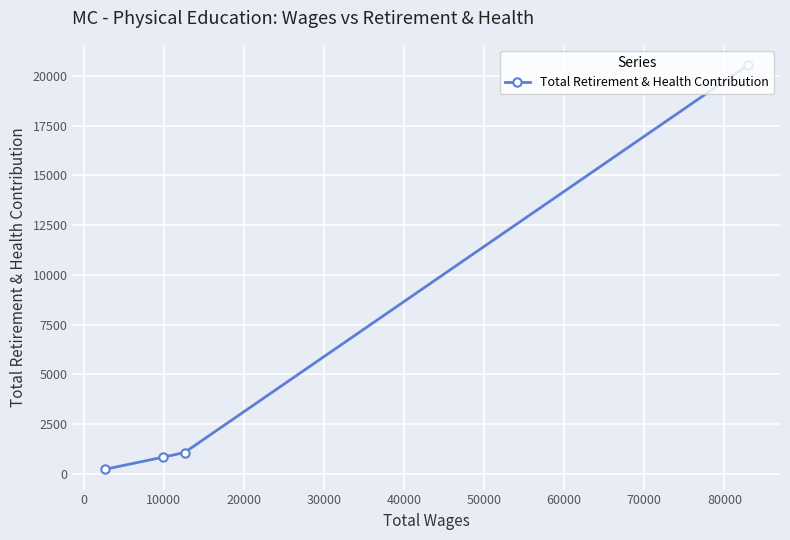

What is the sum of all values?

22709